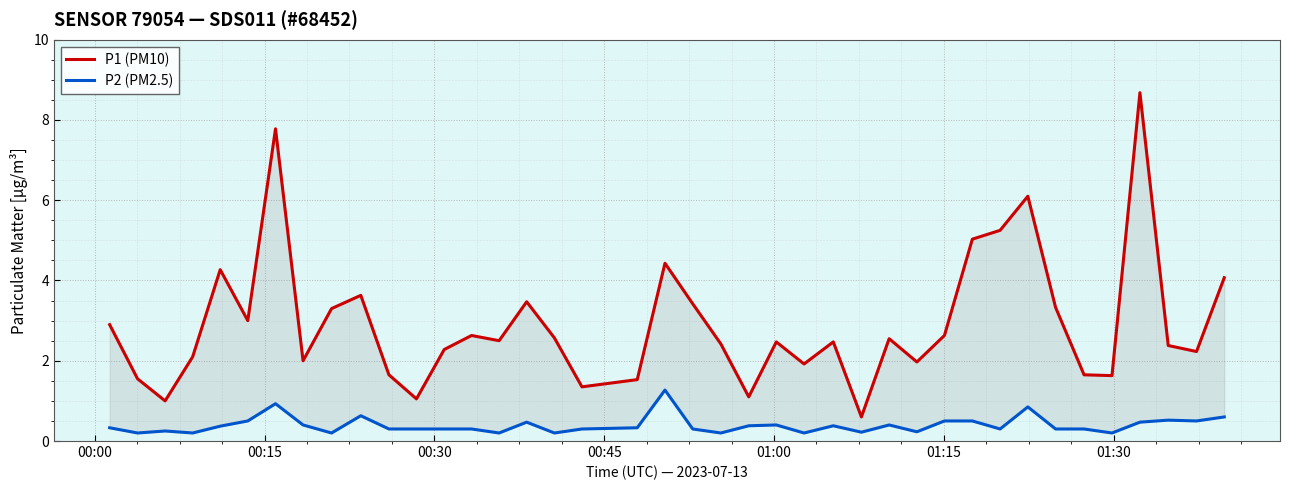

Which series has the largest total across all categories?

P1 (PM10)